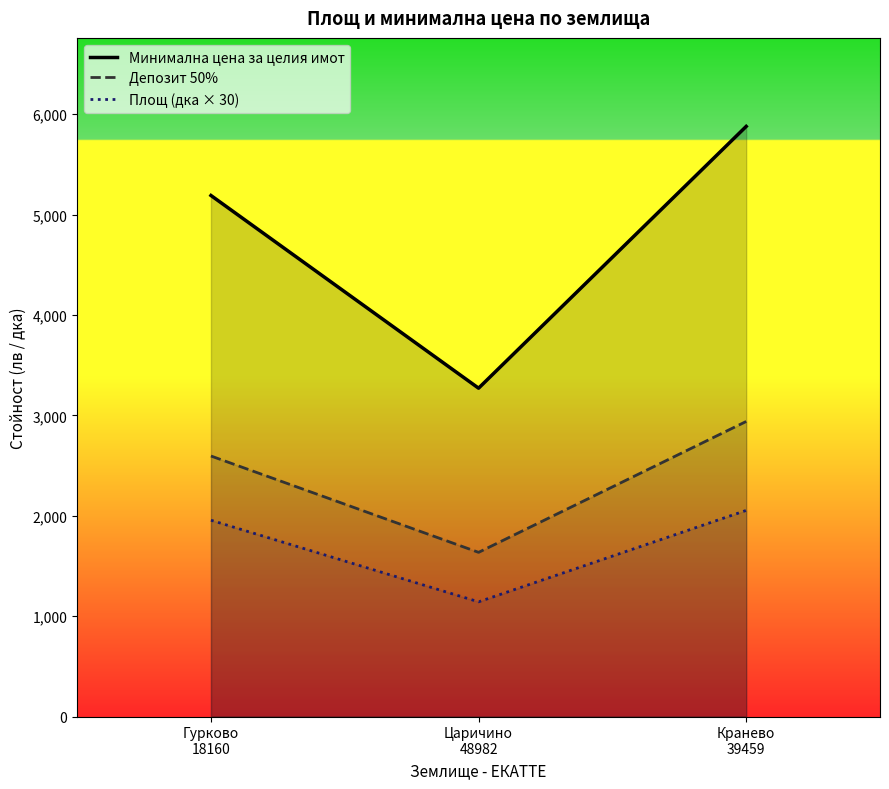

Does the chart have visible grid lines?

No